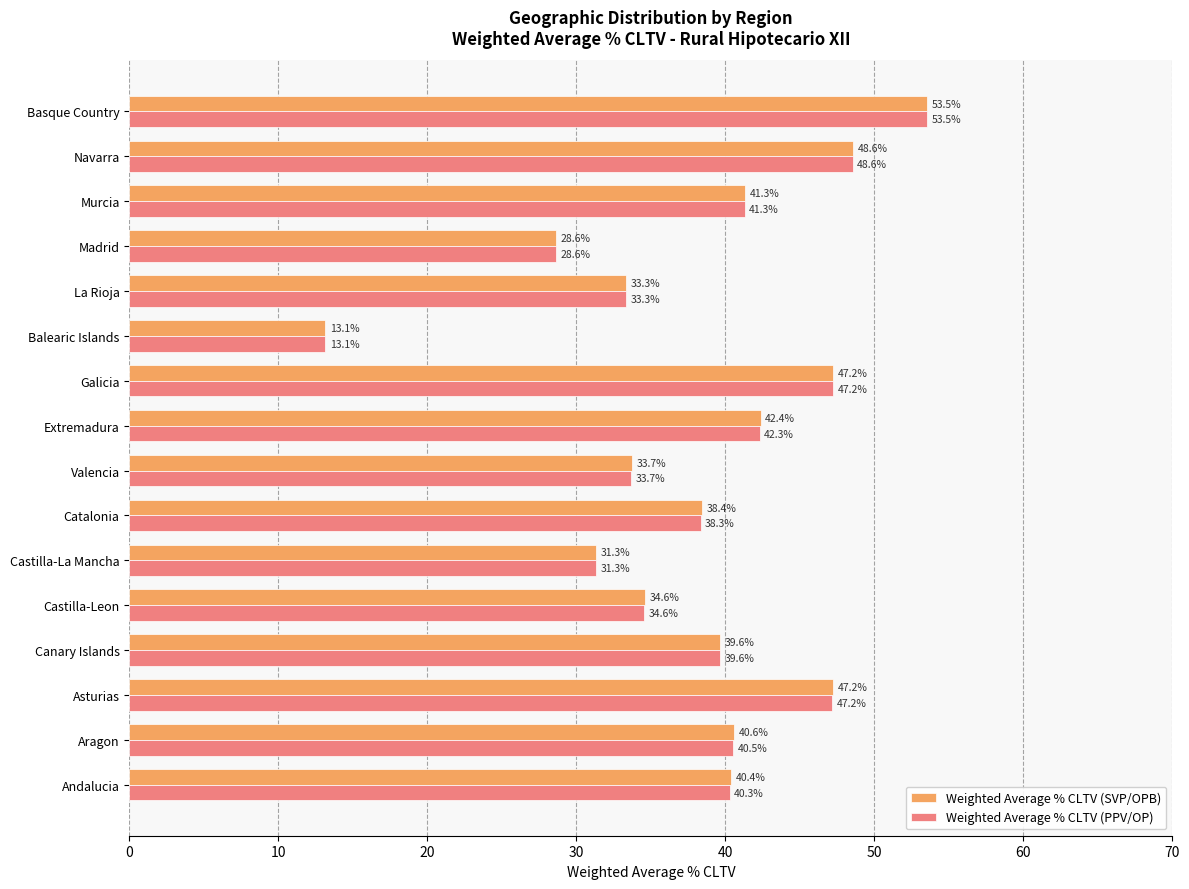

True or false: Weighted Average % CLTV (SVP/OPB) has a value of 41.0 at Castilla-La Mancha.

False